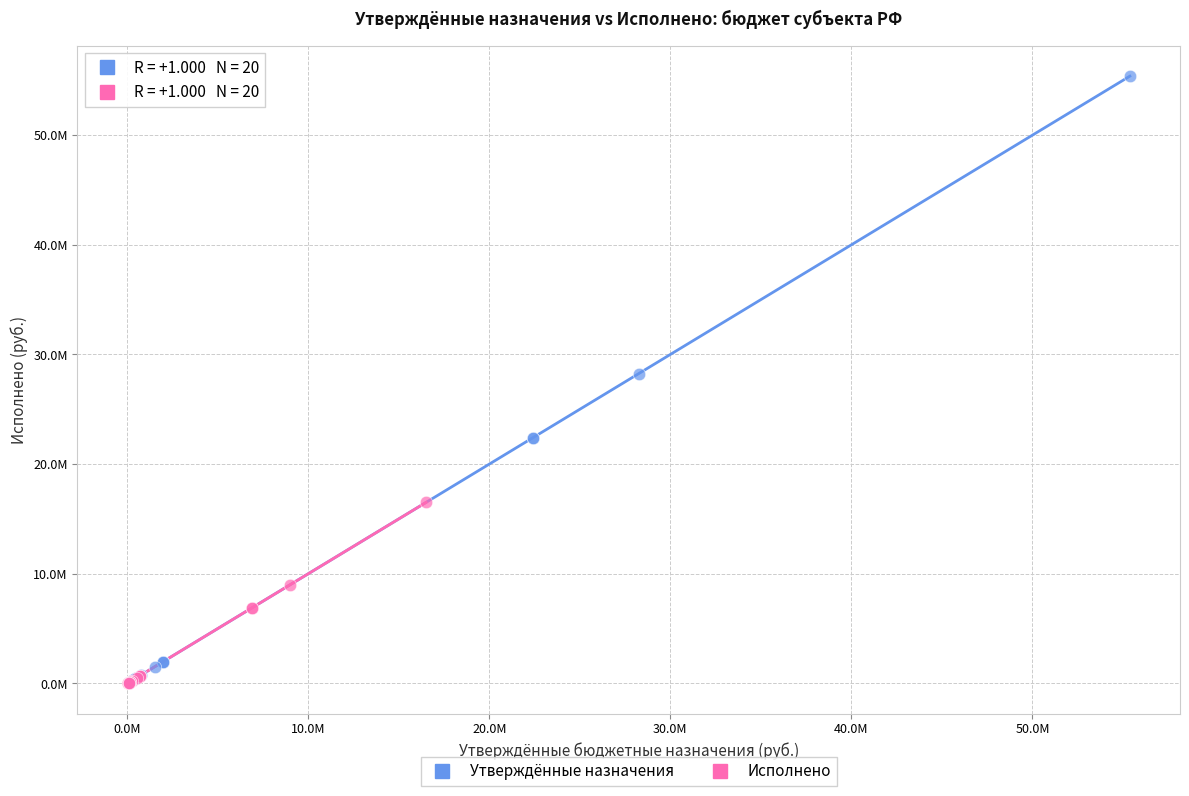

Which series has the widest spread of Y values?

Утверждённые назначения